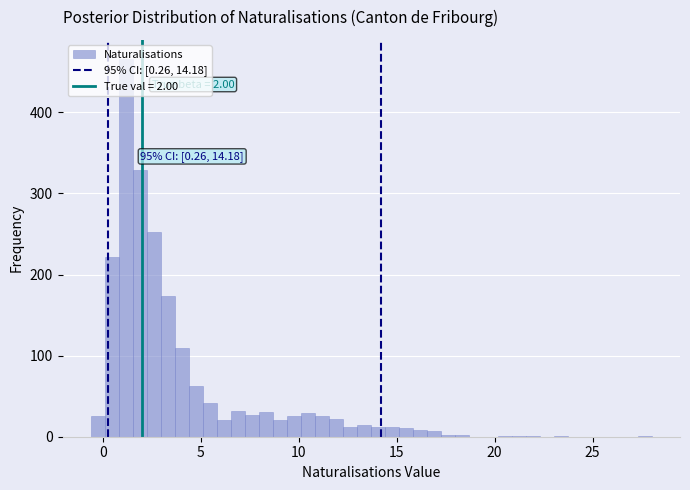

Around what value on the x-axis is the tallest bar? Give the approximate position of its centre, as read against the axis.

1.0